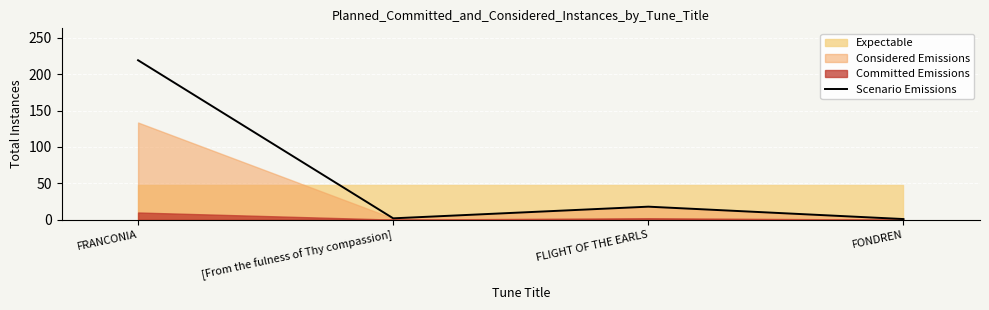

How many interior local valleys (lower than both neighbors) does the data have?

1